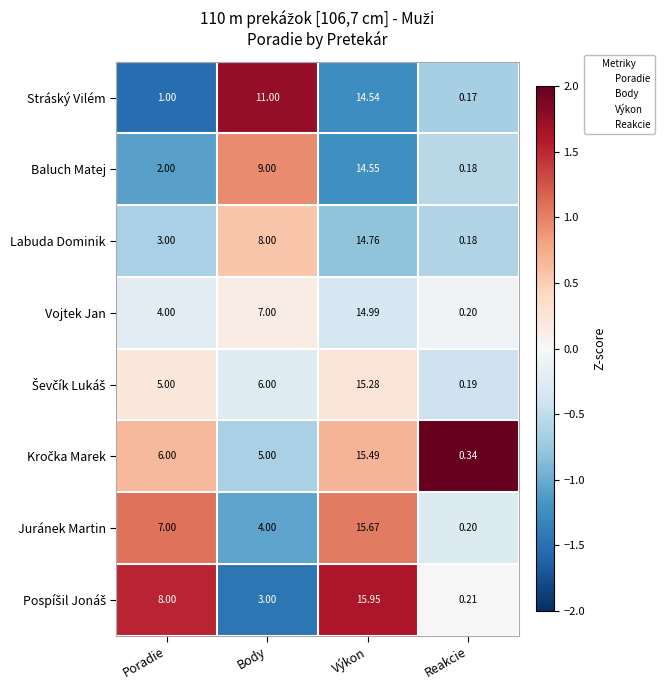

Which category has the lowest value across all series?

Reakcie